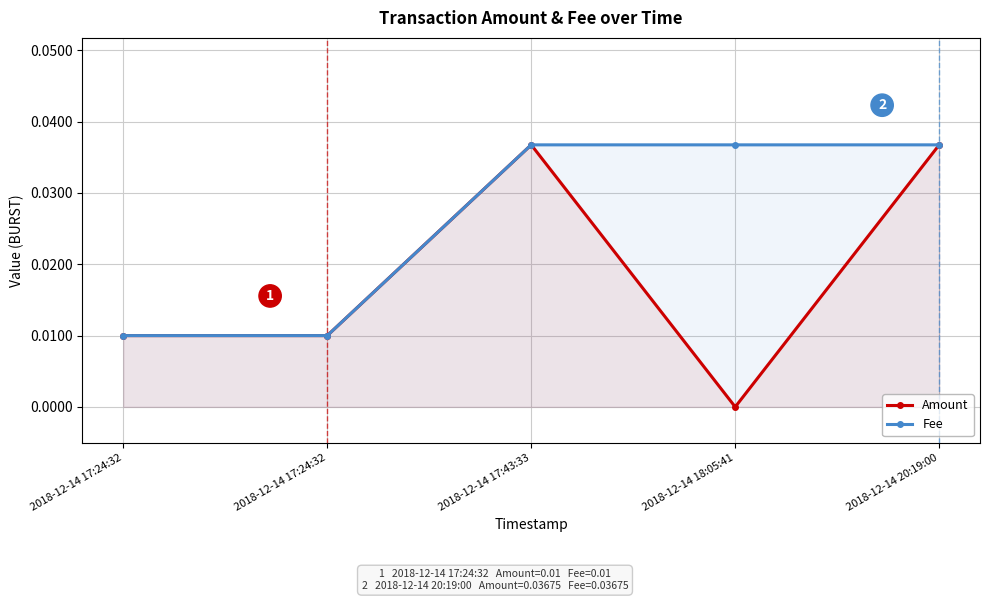

How many data points does each series have?

5